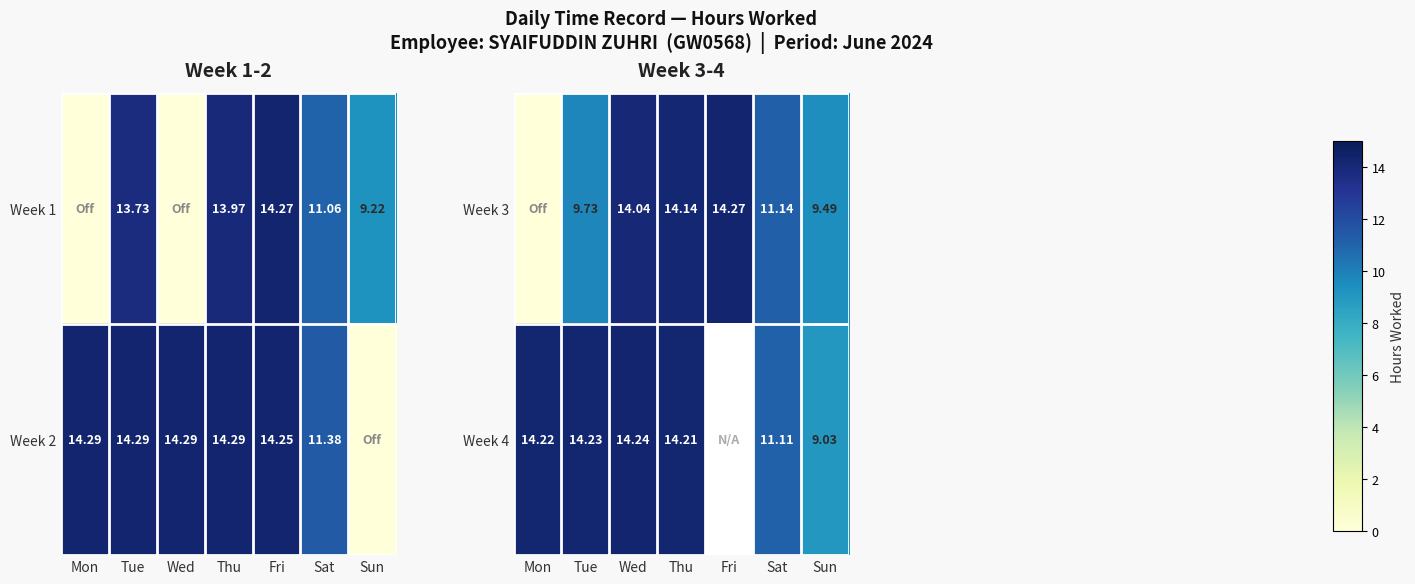

True or false: Week 4 has a value of 14.2 at Tue.

True